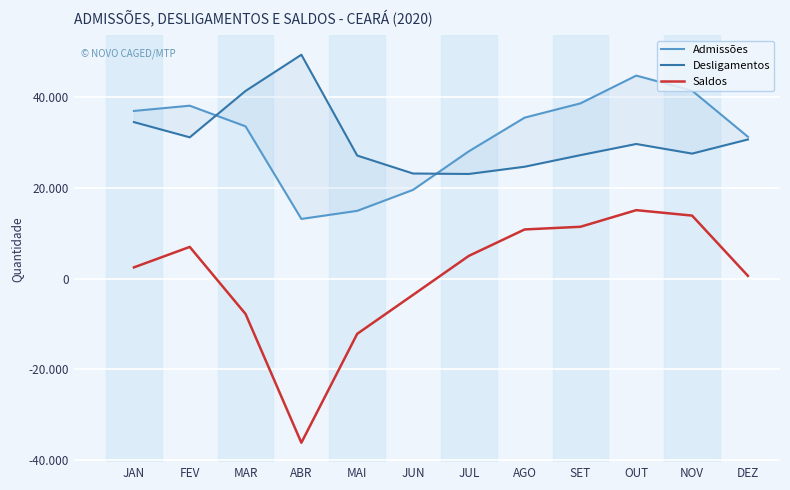

At which category does the chart reach its peak across all series?

ABR